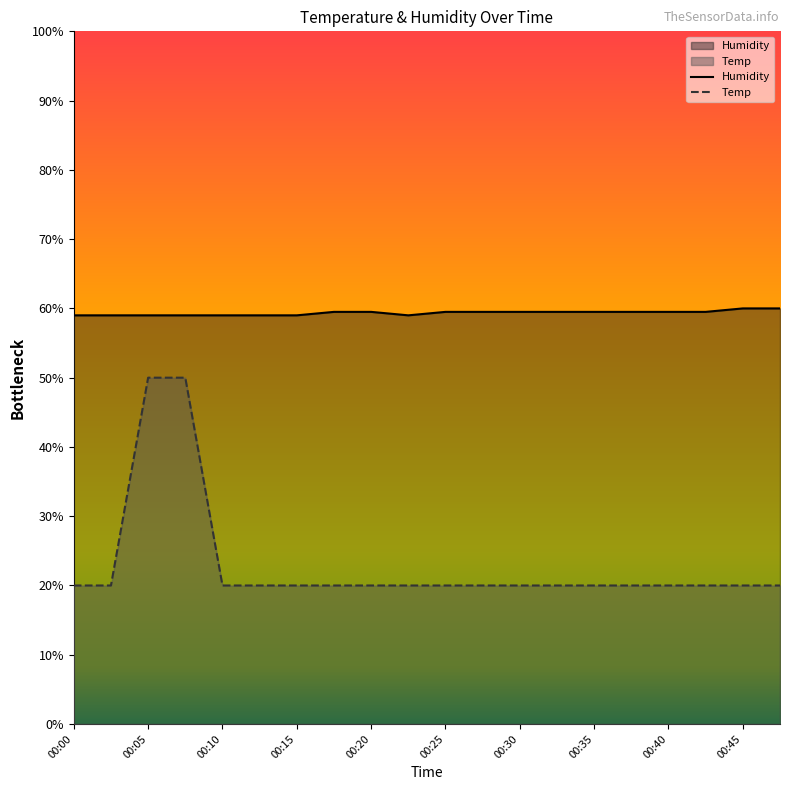

Reading left to right, list all the values displayed in this chart.

Temp: 00:00=20.0	00:03=20.0	00:05=50.0	00:08=50.0	00:10=20.0	00:12=20.0	00:15=20.0	00:17=20.0	00:20=20.0	00:22=20.0	00:25=20.0	00:27=20.0	00:30=20.0	00:32=20.0	00:35=20.0	00:37=20.0	00:40=20.0	00:42=20.0	00:45=20.0	00:47=20.0
Humidity: 00:00=59.0	00:03=59.0	00:05=59.0	00:08=59.0	00:10=59.0	00:12=59.0	00:15=59.0	00:17=59.5	00:20=59.5	00:22=59.0	00:25=59.5	00:27=59.5	00:30=59.5	00:32=59.5	00:35=59.5	00:37=59.5	00:40=59.5	00:42=59.5	00:45=60.0	00:47=60.0